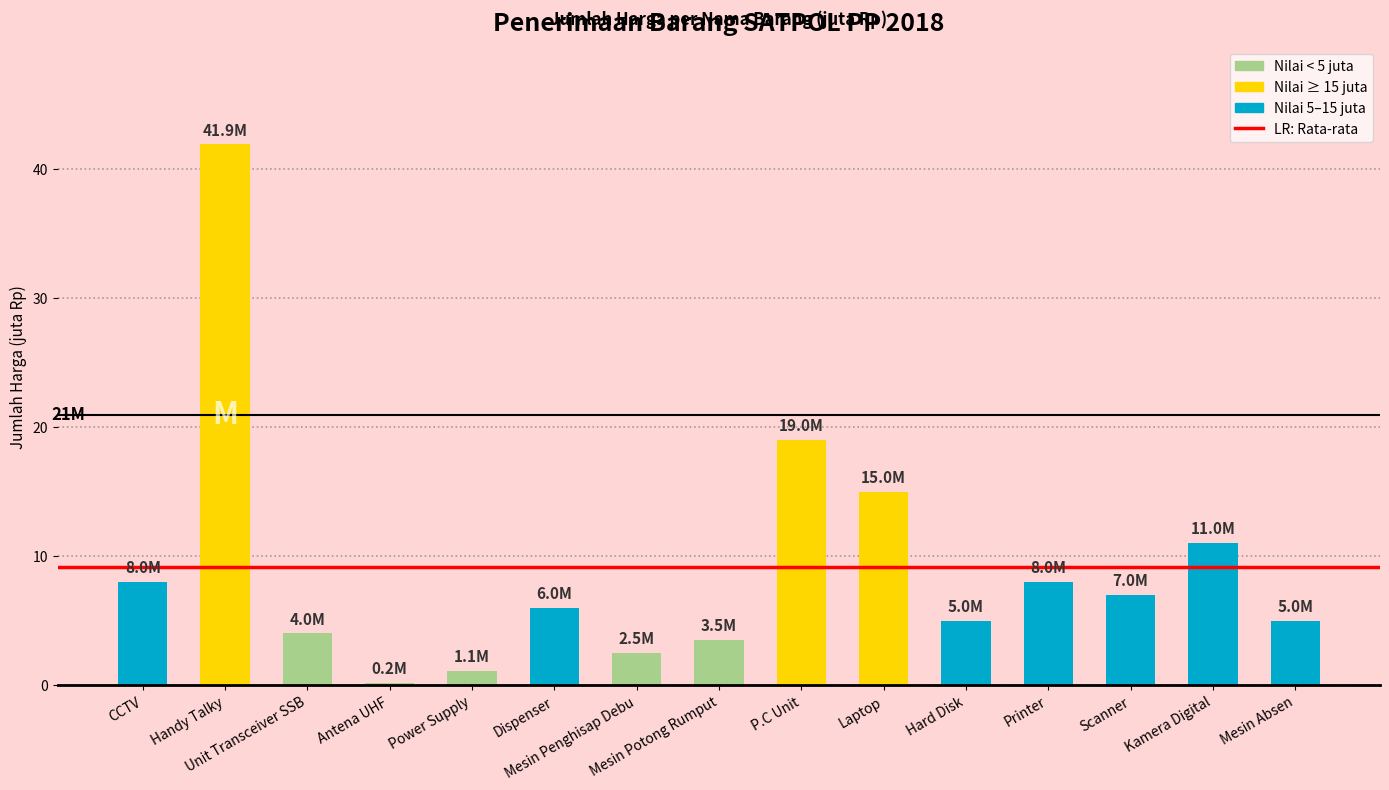

What is the average value?

9.1